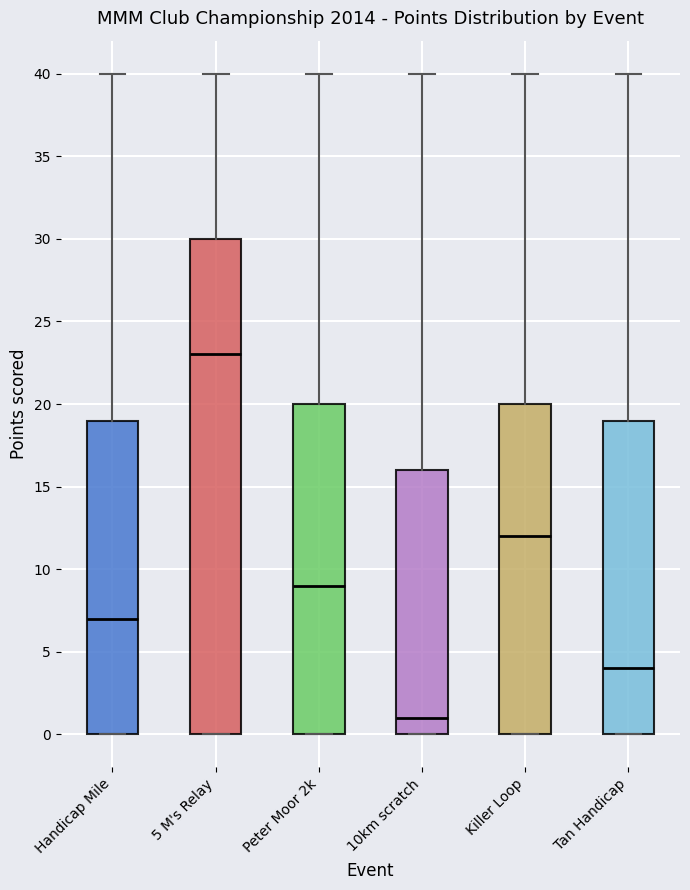

Which box is the tallest, from its lower edge to its upper edge?

5 M's Relay